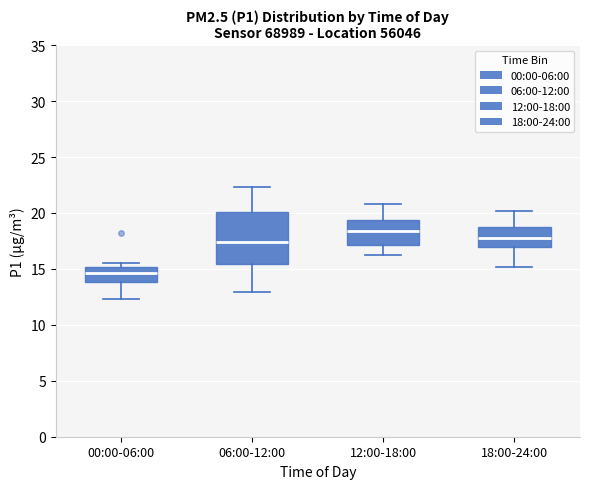

Where does the upper whisker of the box for 18:00-24:00 end on the y-axis? The values are not printed on the chart, so give them approximately, as read against the axis.

20.0